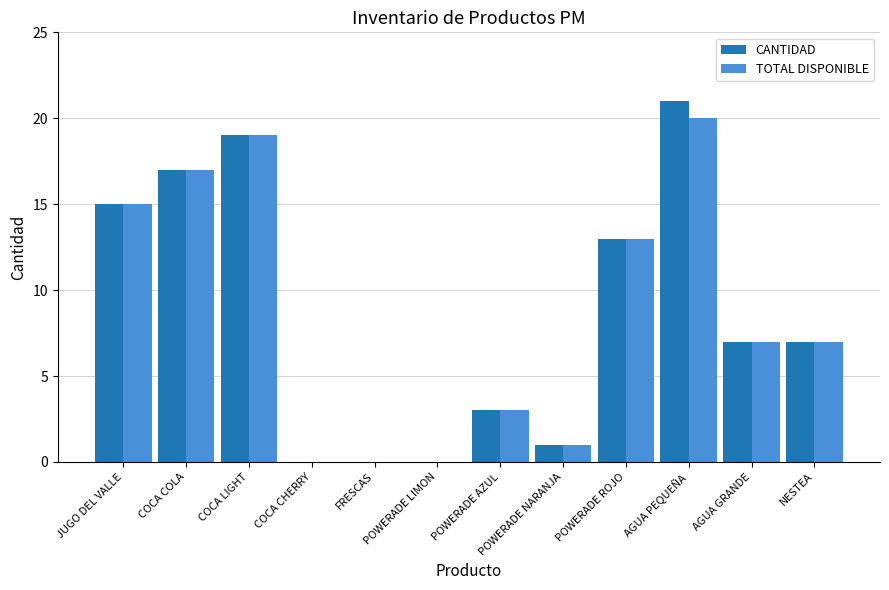

What is the sum of all CANTIDAD values?

103